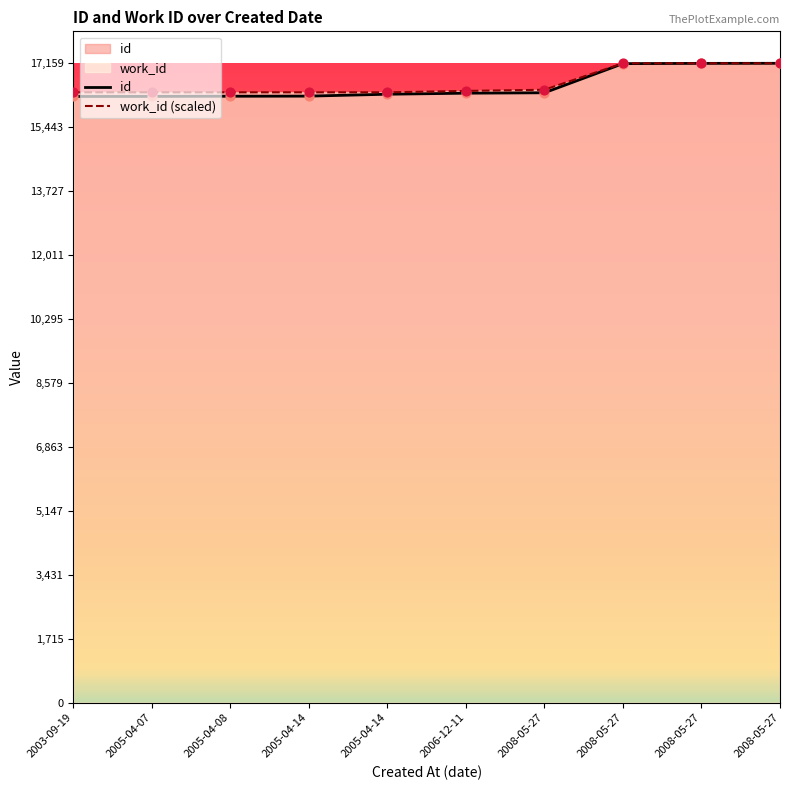

Which series contains the lowest Y value?

id